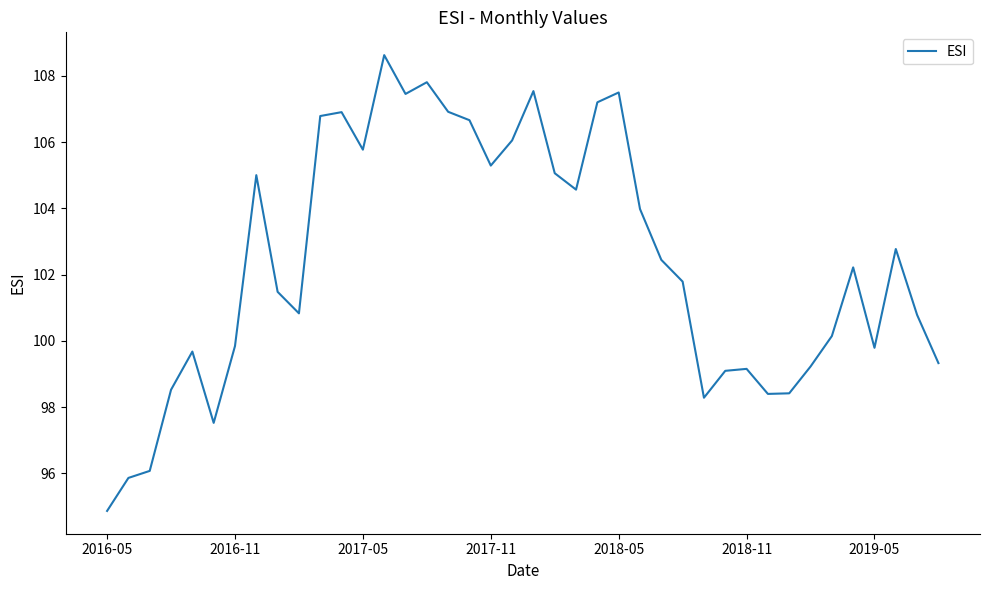

What is the difference between the maximum and minimum values?

13.8